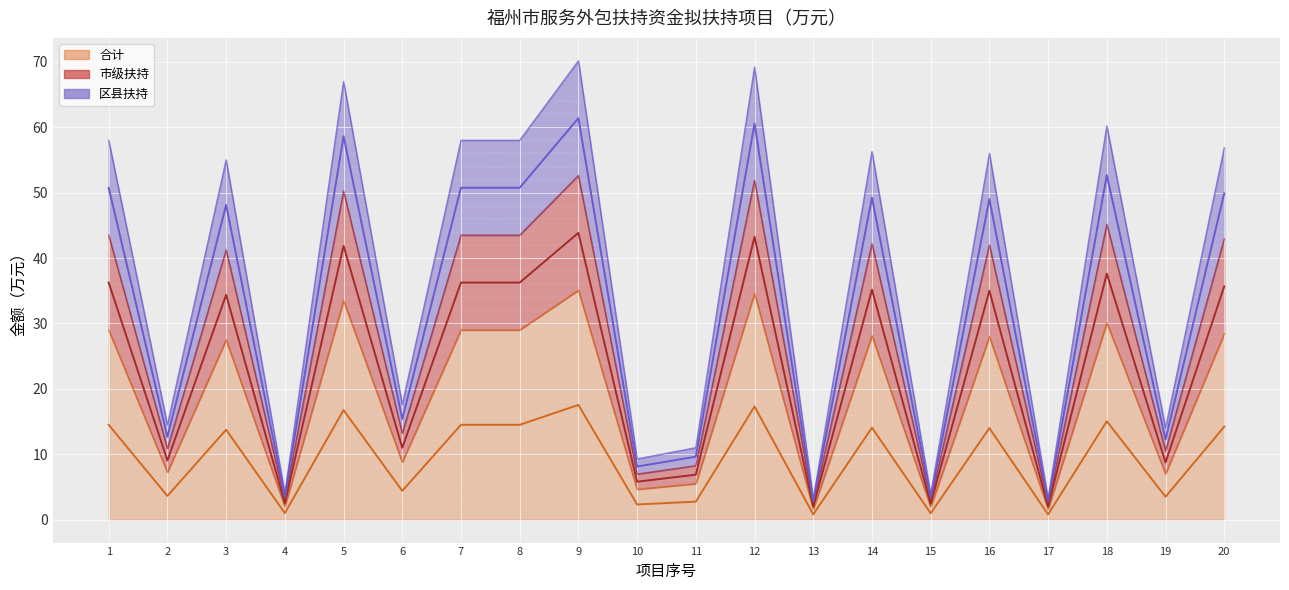

What are all the series names shown in the legend?

合计, 市级扶持, 区县扶持